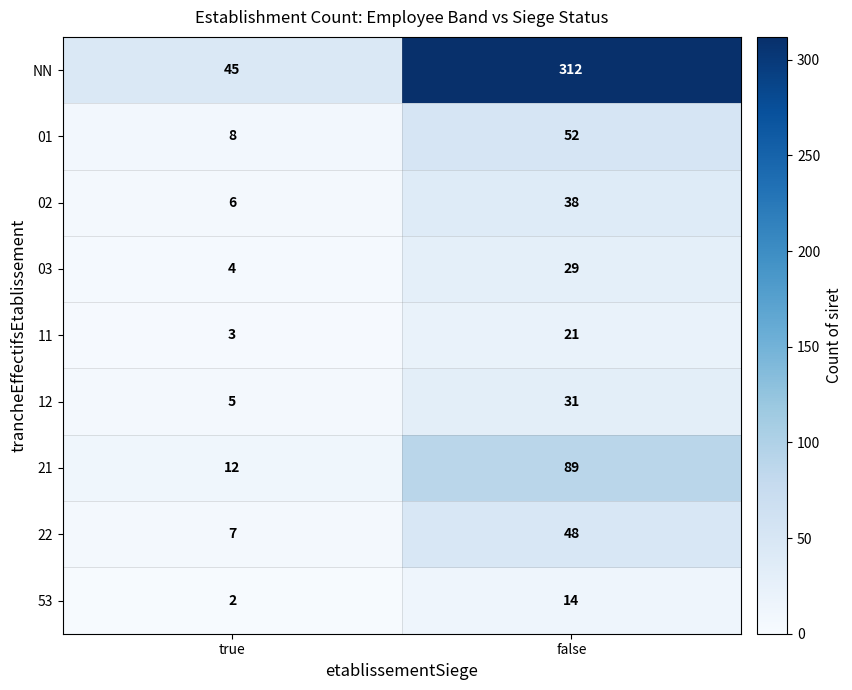

Rank the series by their maximum value, from lowest to highest.

53, 11, 03, 12, 02, 22, 01, 21, NN